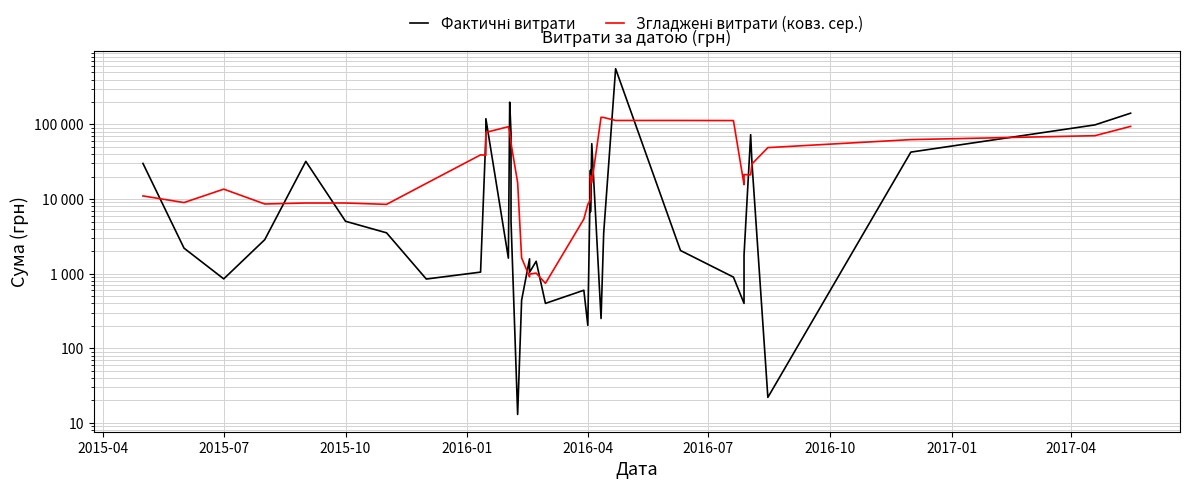

Reading left to right, transcribe all the data shown in this chart.

Фактичні витрати: 29998.8	2200.0	852.0	2860.0	31999.0	5040.0	3527.0	848.0	1050.0	70601.6	119439.4	1615.2	198704.1	76027.6	5060.1	13.0	440.7	1582.3	1044.6	1466.5	400.0	600.0	203.4	24300.1	16869.2	6746.8	55255.7	250.8	3525.5	558503.0	2045.7	900.0	400.0	1776.6	72962.5	30431.7	22.0	42588.0	98577.0	141500.0
Згладжені витрати (ковз. сер.): 11016.9	8977.7	13582.0	8590.2	8855.6	8854.8	8492.8	16213.3	39093.2	38710.8	78282.1	93277.6	80169.3	56284.0	56049.1	16624.7	1628.1	909.4	986.8	1018.7	742.9	5394.0	8474.5	9743.9	20675.0	20684.5	16529.6	124856.3	123916.1	113045.0	113074.8	112725.0	15616.9	21294.2	21118.6	29556.2	48916.2	62623.7	70671.8	94221.7